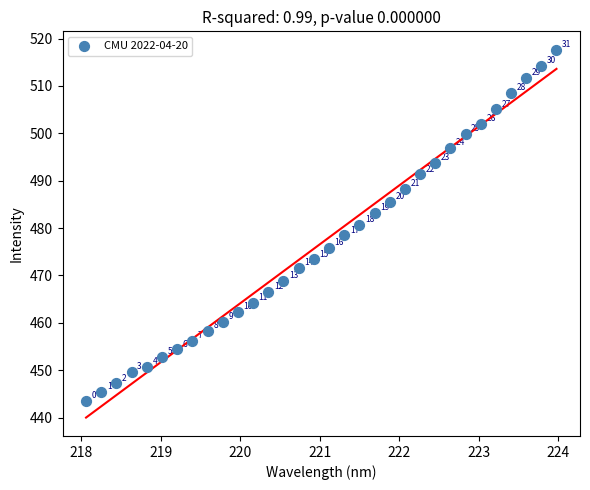

What is the range of Y values (max minus min)?

74.2